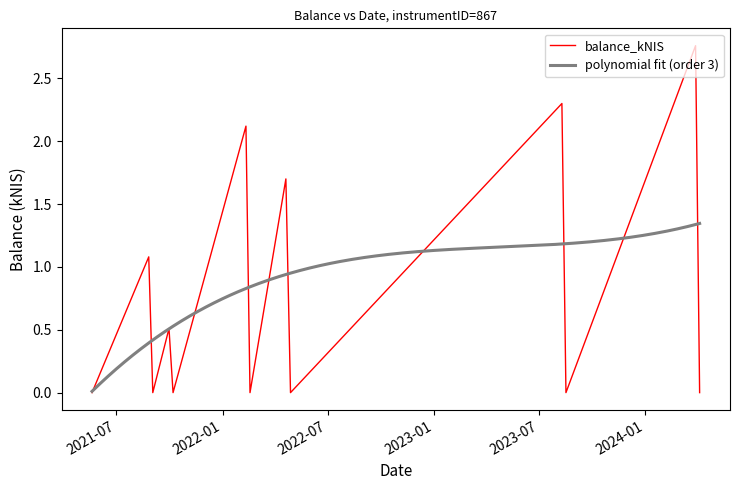

The value at 2023-08-10 is 3.1. True or false?

False